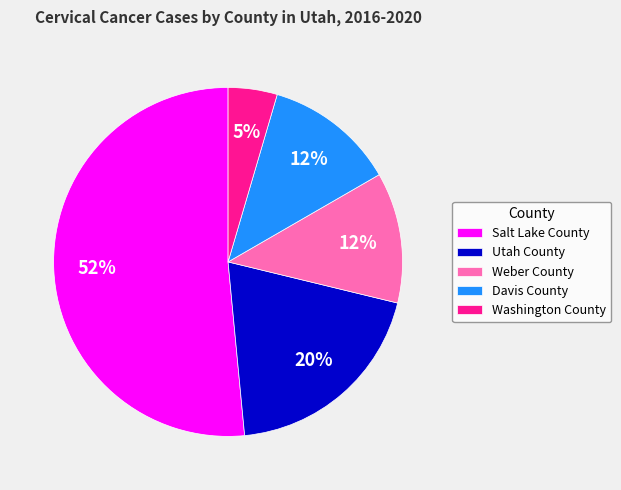

To the nearest percent, what is the difference between the Utah County and Washington County slice percentages?

15%